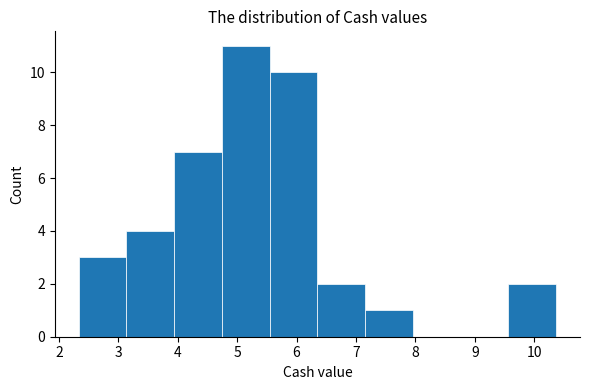

Reading left to right, transcribe this chart: for each bar, give the range it covers on the x-axis and its height. Neither the bar edges nor the heights are printed on the chart, so give them approximately, as read against the axes.

2.3 to 3.1: 3
3.1 to 3.9: 4
3.9 to 4.7: 7
4.7 to 5.5: 11
5.5 to 6.4: 10
6.4 to 7.2: 2
7.2 to 8.0: 1
8.0 to 8.8: 0
8.8 to 9.6: 0
9.6 to 10.4: 2